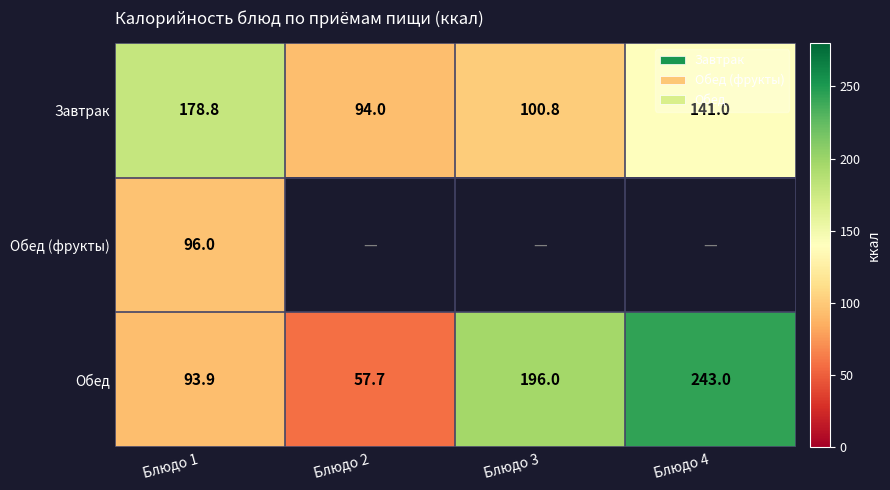

Rank the series at Блюдо 1 from highest to lowest value.

Завтрак, Обед (фрукты), Обед